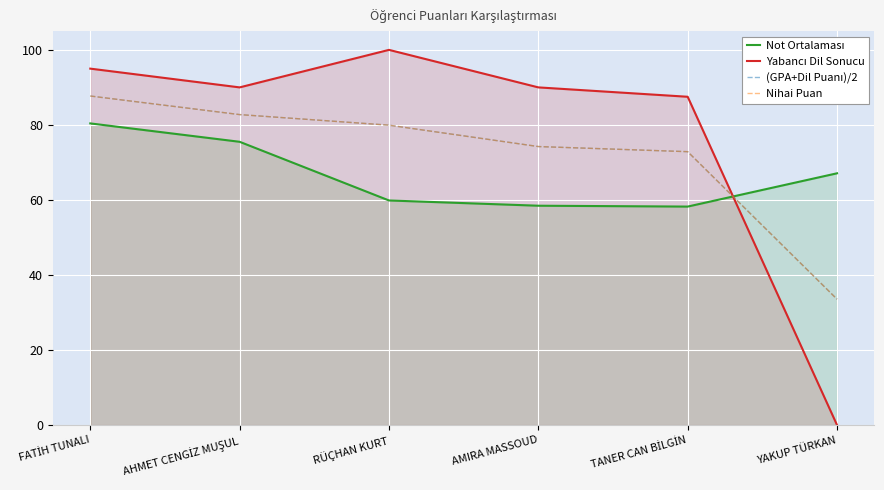

What is the spread (max minus min) of values at RÜÇHAN KURT?

40.1